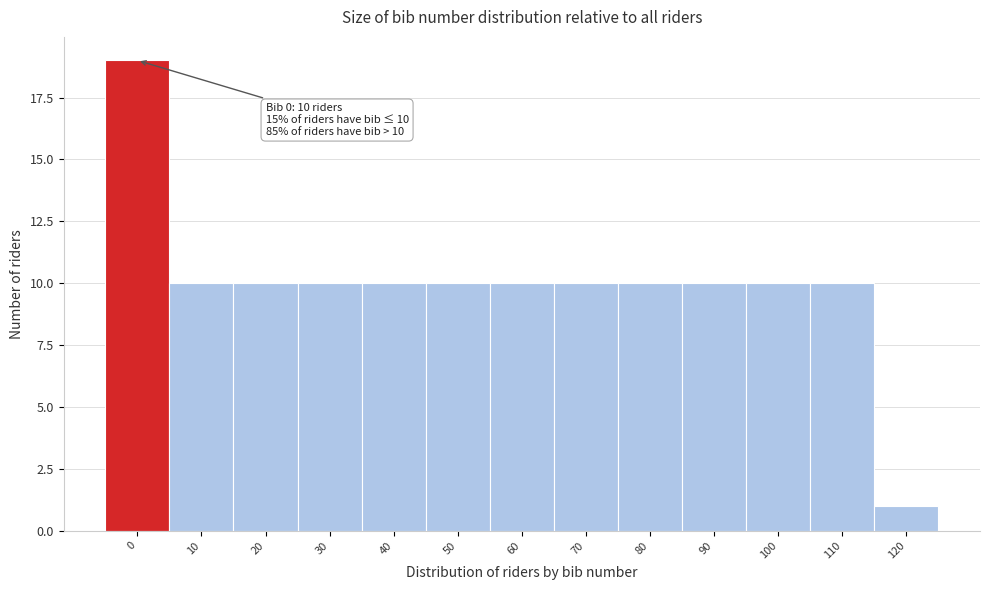

Reading right to left, what are all the values shown in this chart?

1	10	10	10	10	10	10	10	10	10	10	10	19